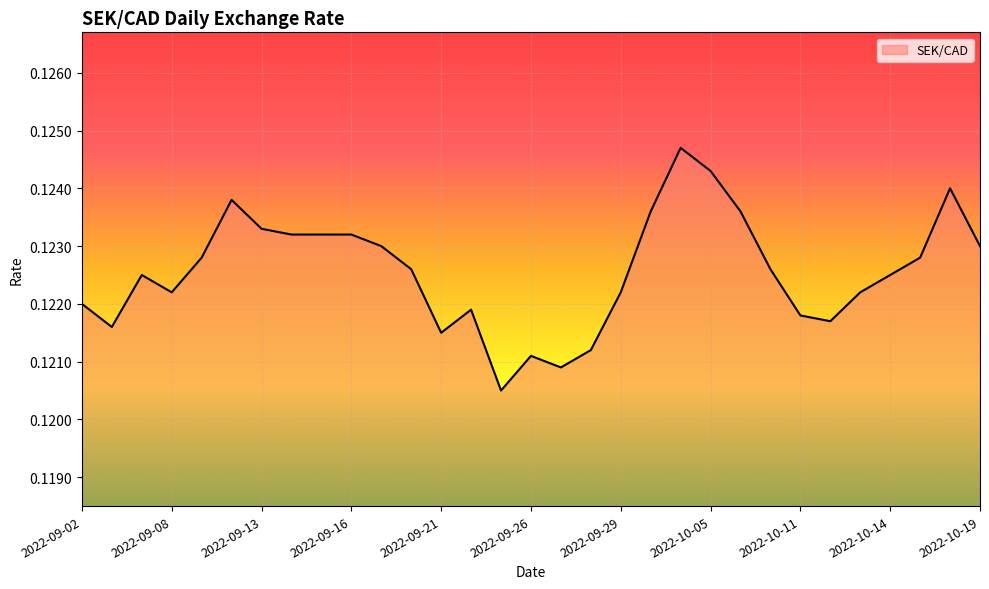

Count the values in the range 0 to 1.

31